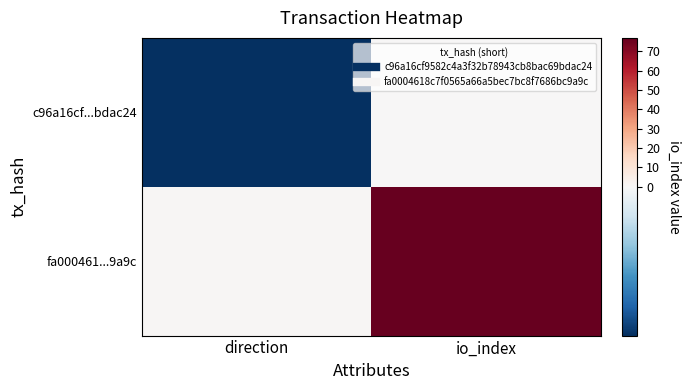

How many data points does each series have?

2